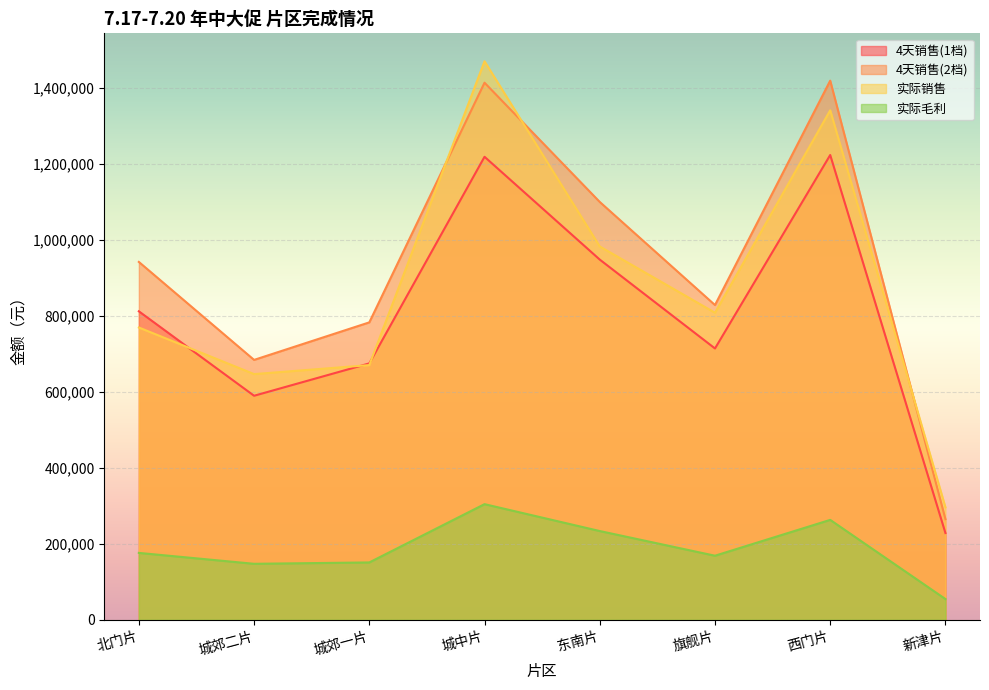

True or false: 4天销售(1档) and 4天销售(2档) cross at least once.

False